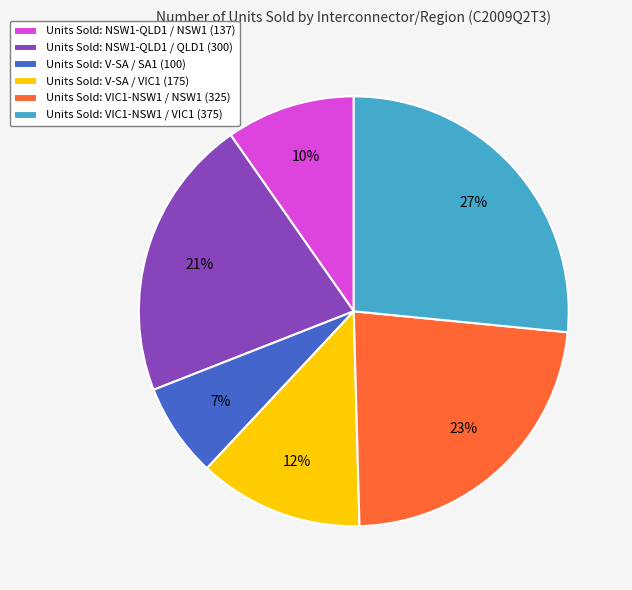

Rank the categories by value from lowest to highest.

Units Sold: V-SA / SA1 (100), Units Sold: NSW1-QLD1 / NSW1 (137), Units Sold: V-SA / VIC1 (175), Units Sold: NSW1-QLD1 / QLD1 (300), Units Sold: VIC1-NSW1 / NSW1 (325), Units Sold: VIC1-NSW1 / VIC1 (375)